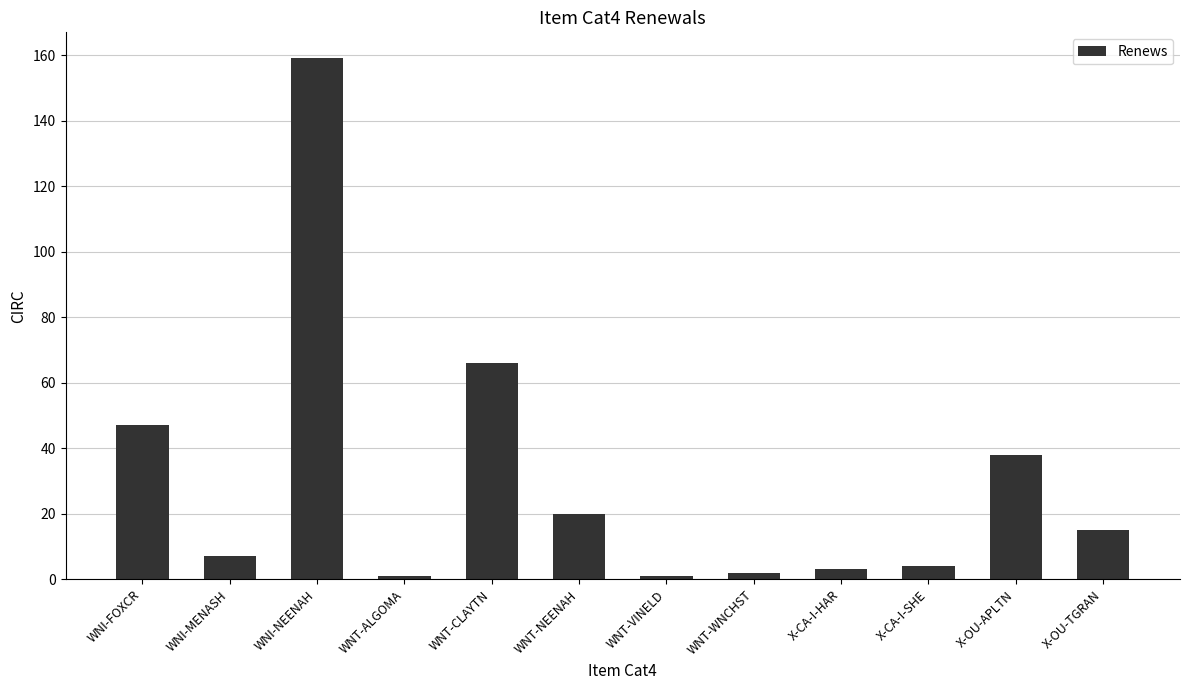

The chart shows a value of 159 at WNI-NEENAH. True or false?

True